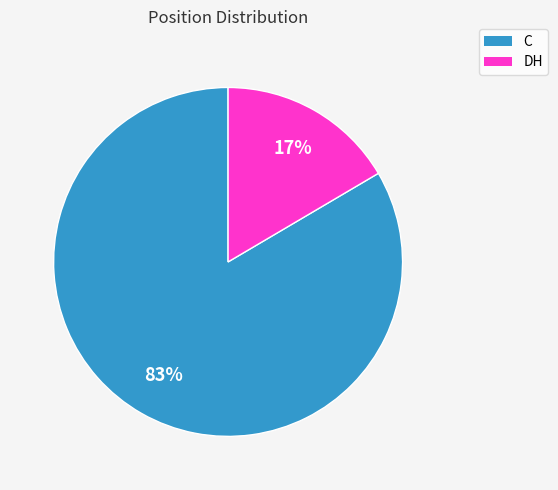

To the nearest percent, what is the average slice percentage?

50%